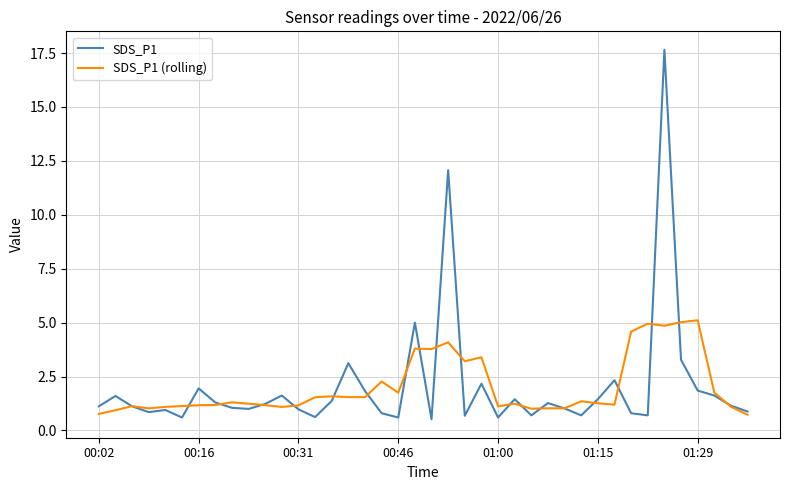

What is the minimum value shown in the chart?

0.5